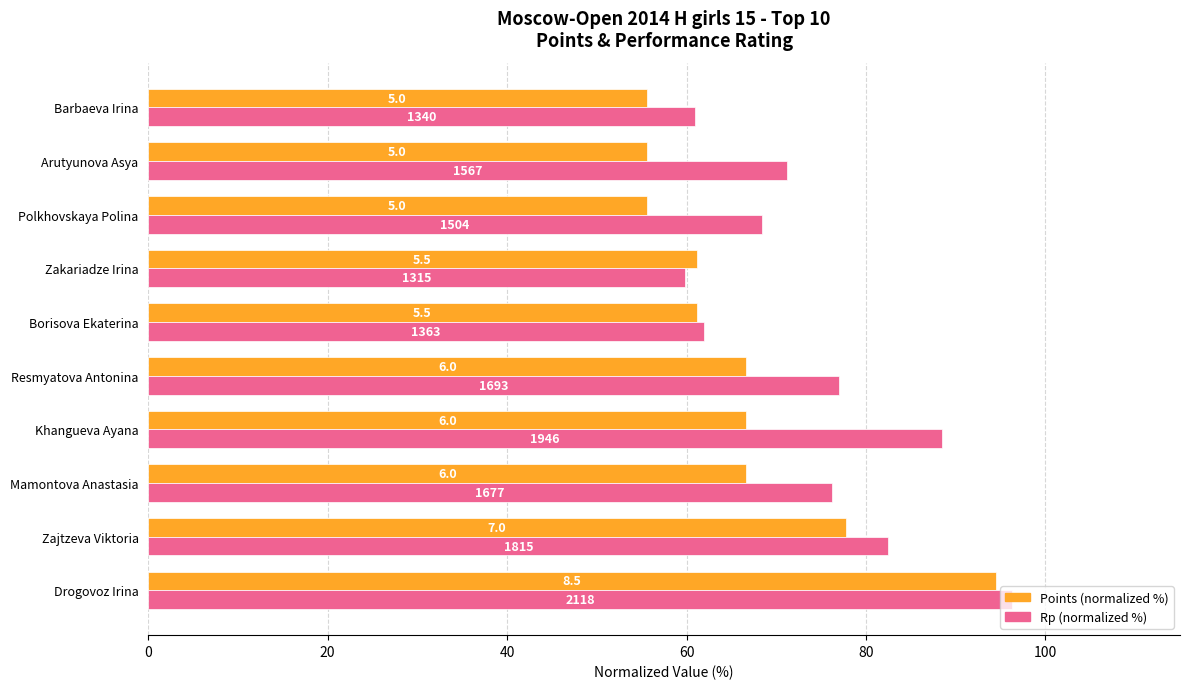

What is the greatest value displayed?

96.3